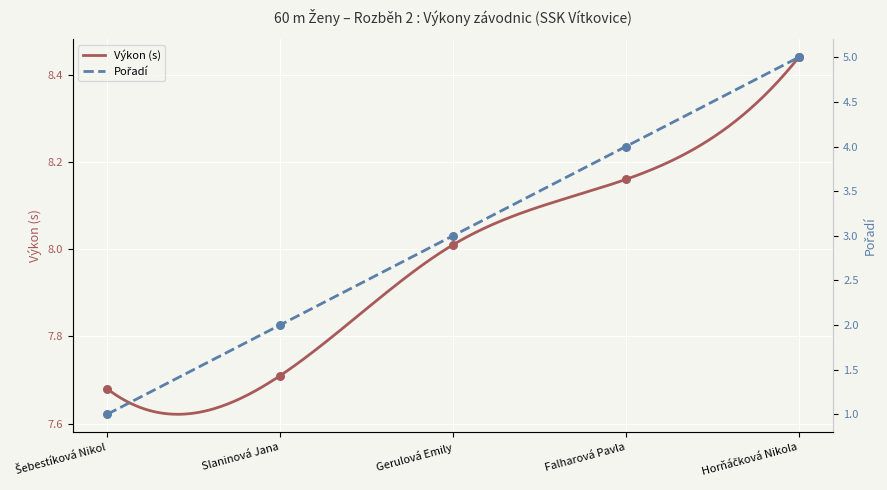

Which series reaches the minimum Y coordinate?

Pořadí